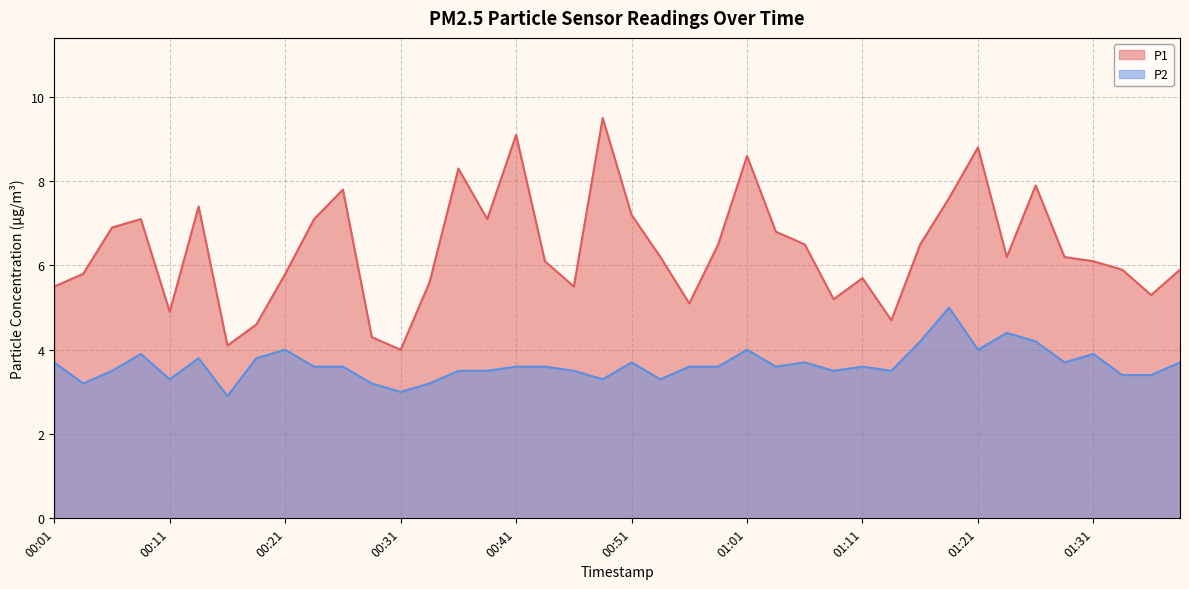

How many interior local peaks does the P1 series have?

10